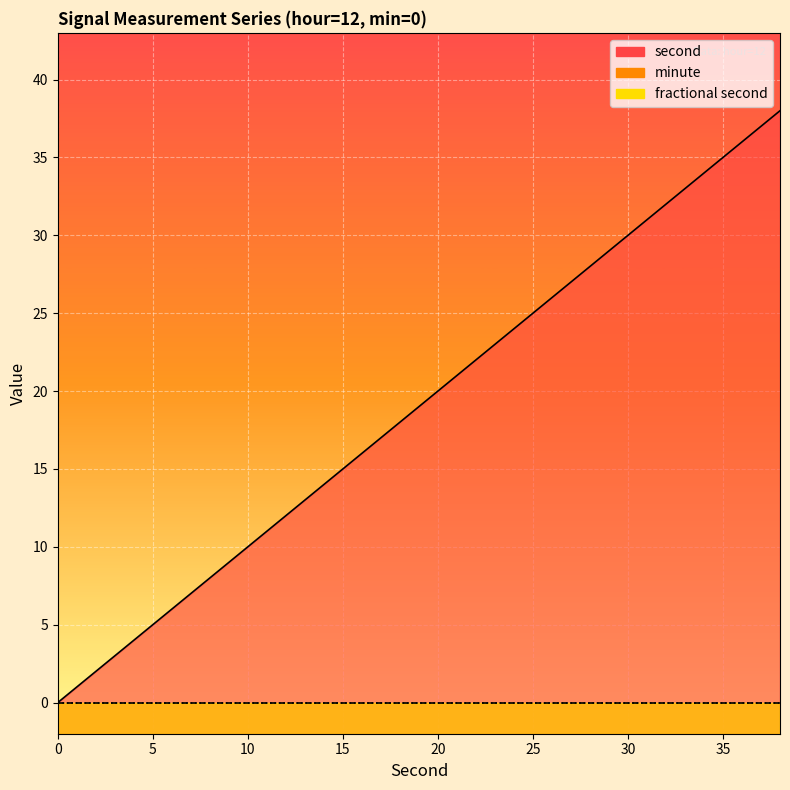

What is the sum of all second values?

380